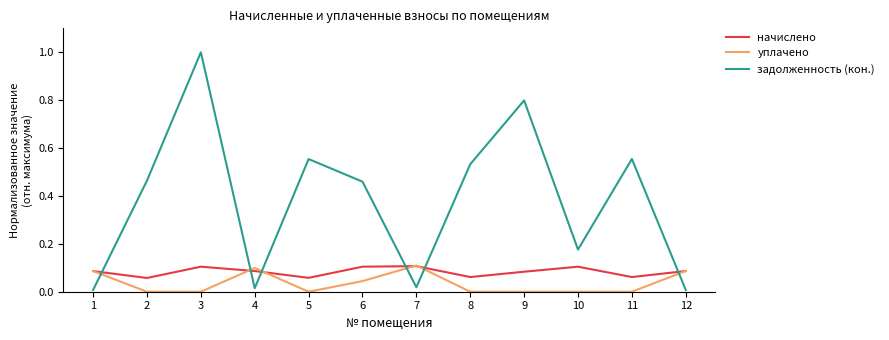

At how many categories does at least one series exceed 0?

12